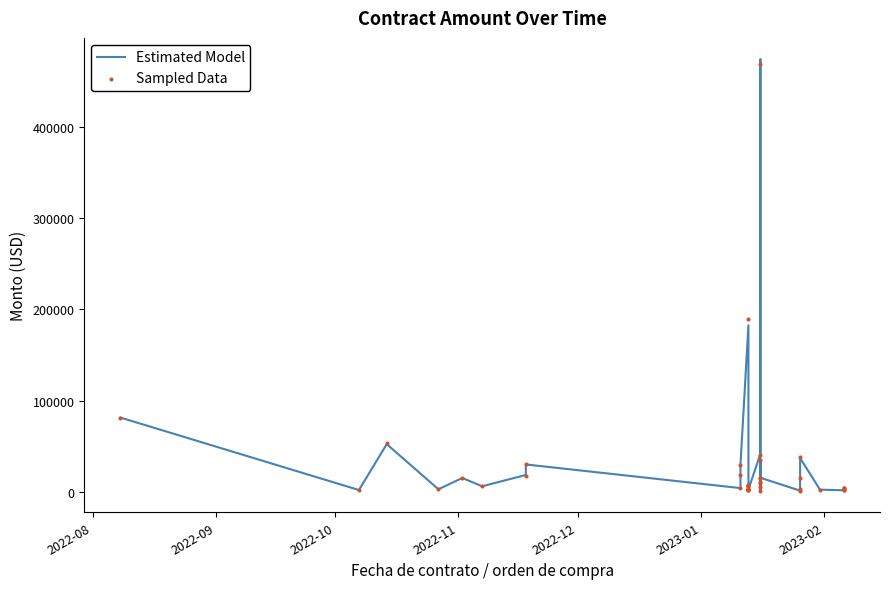

Which series has the largest total across all categories?

Sampled Data